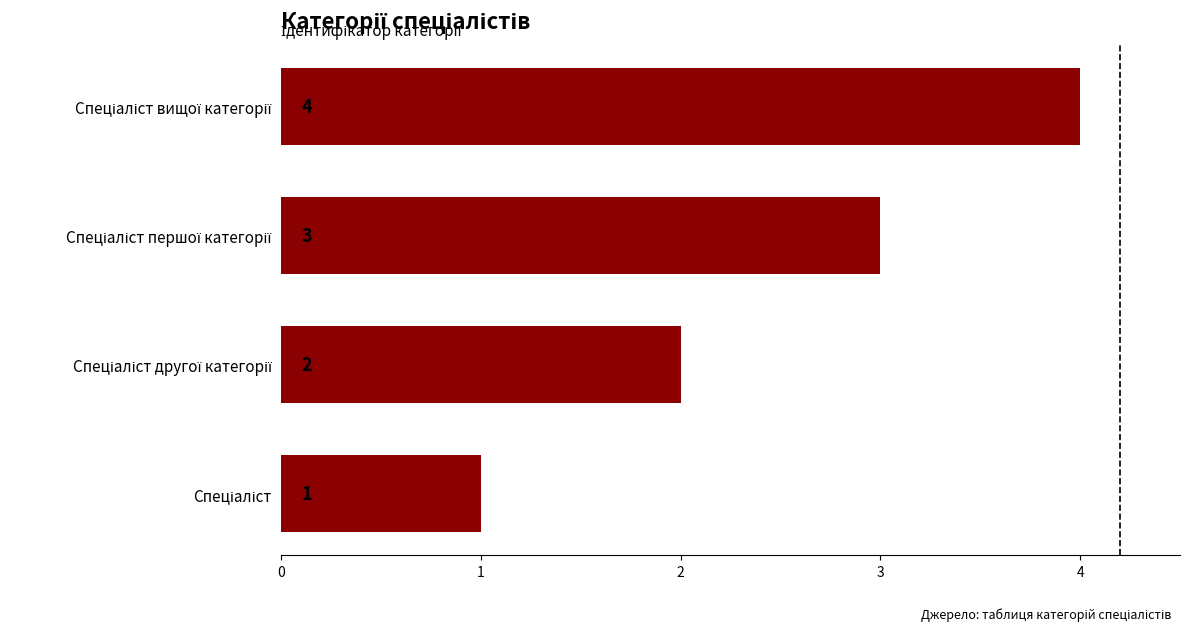

Count the values in the range 2 to 4.

3